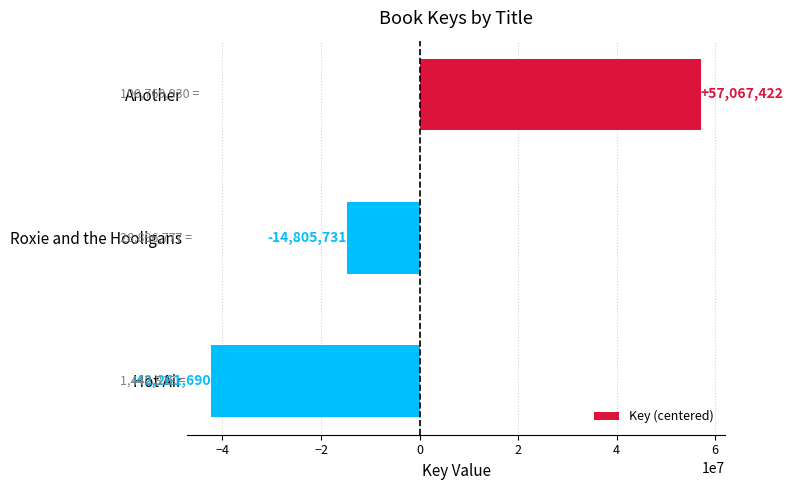

What value does the data have at Roxie and the Hooligans?

-14805731.3